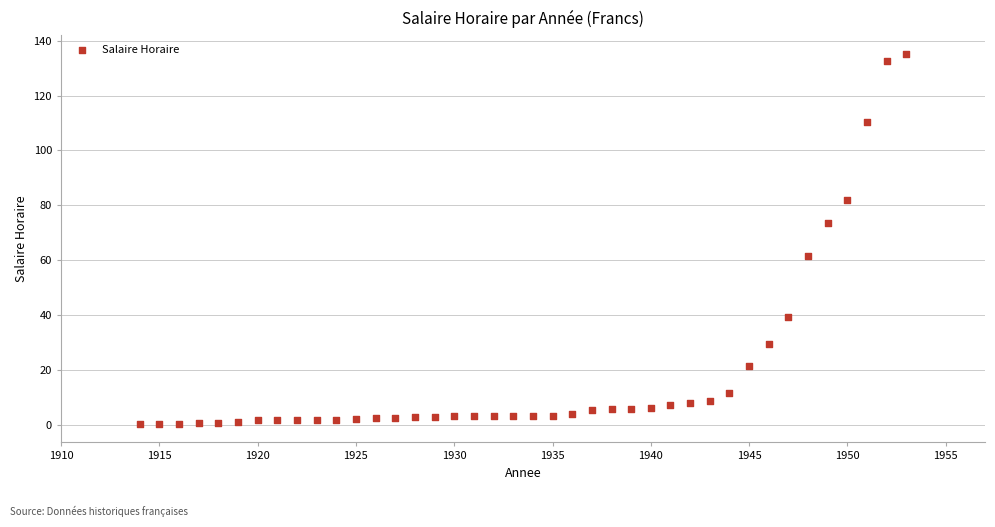

What is the range of X values (max minus min)?

39.0